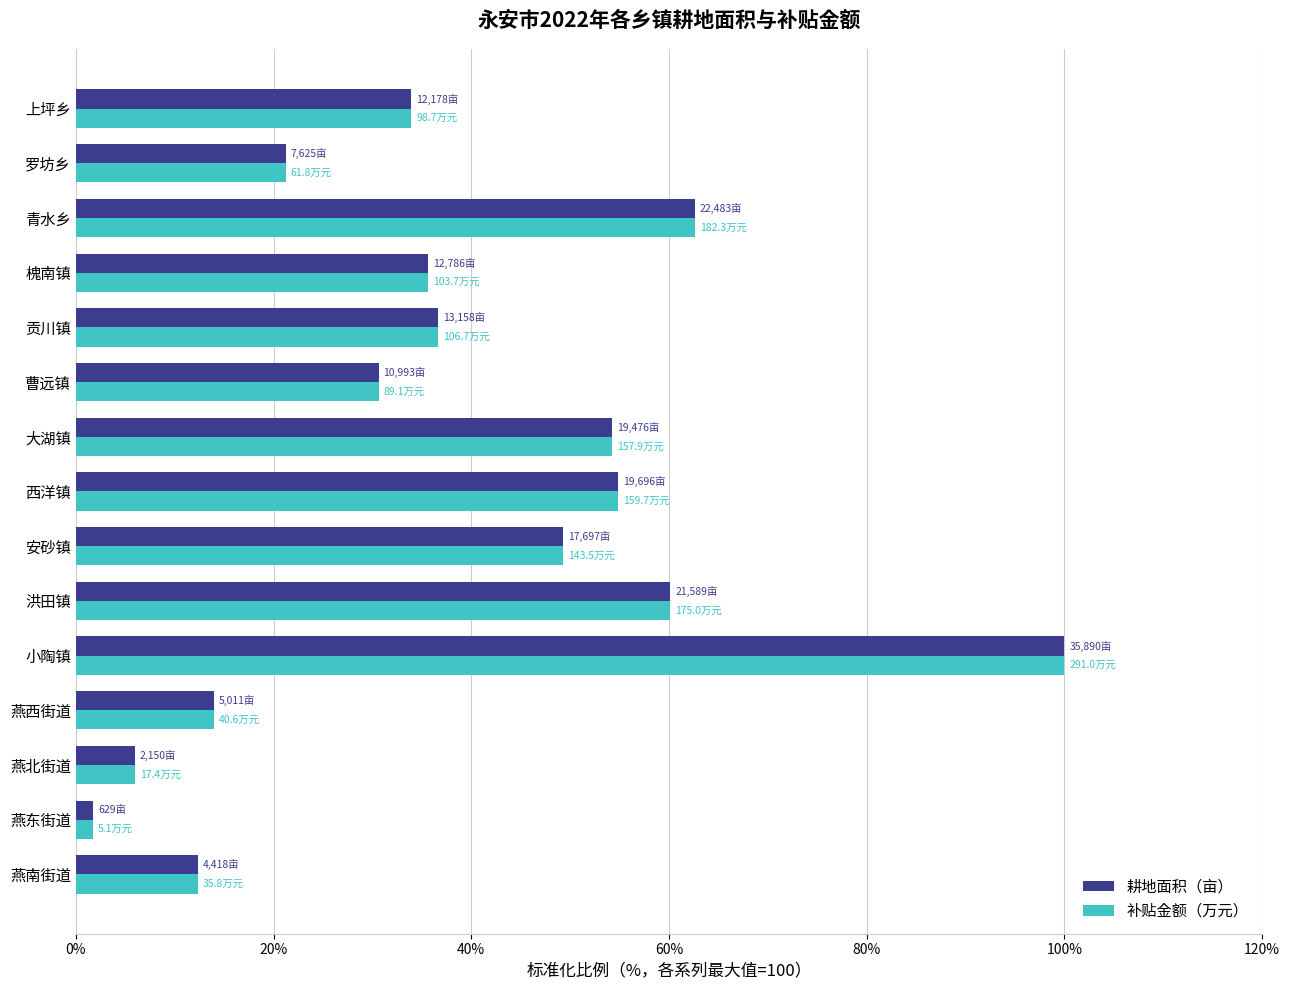

What value does the 补贴金额（万元） series have at 曹远镇?

30.6